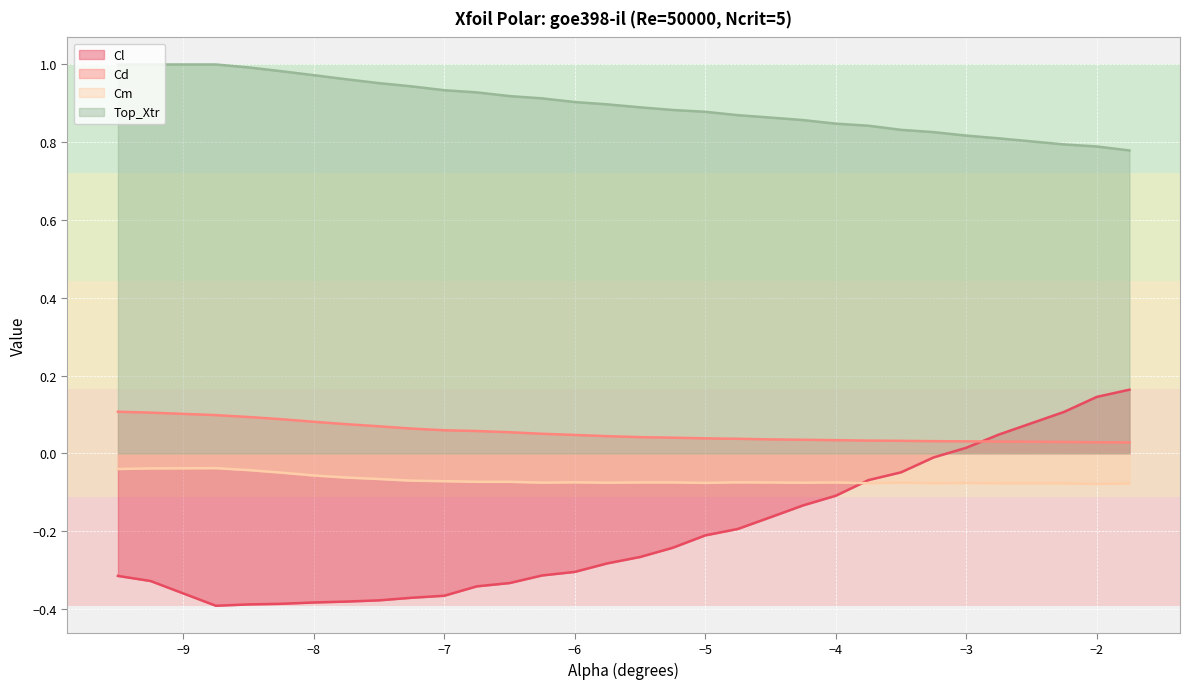

True or false: Cd and Cm cross at least once.

False